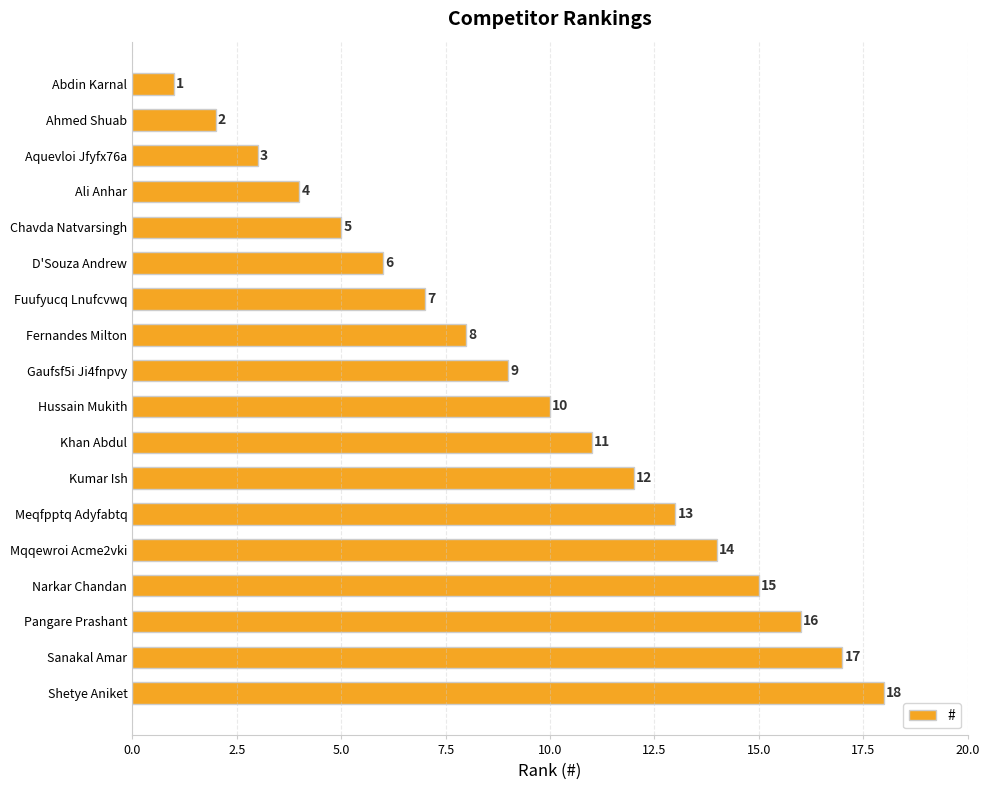

What is the label of the 4th bar from the top?

Ali Anhar